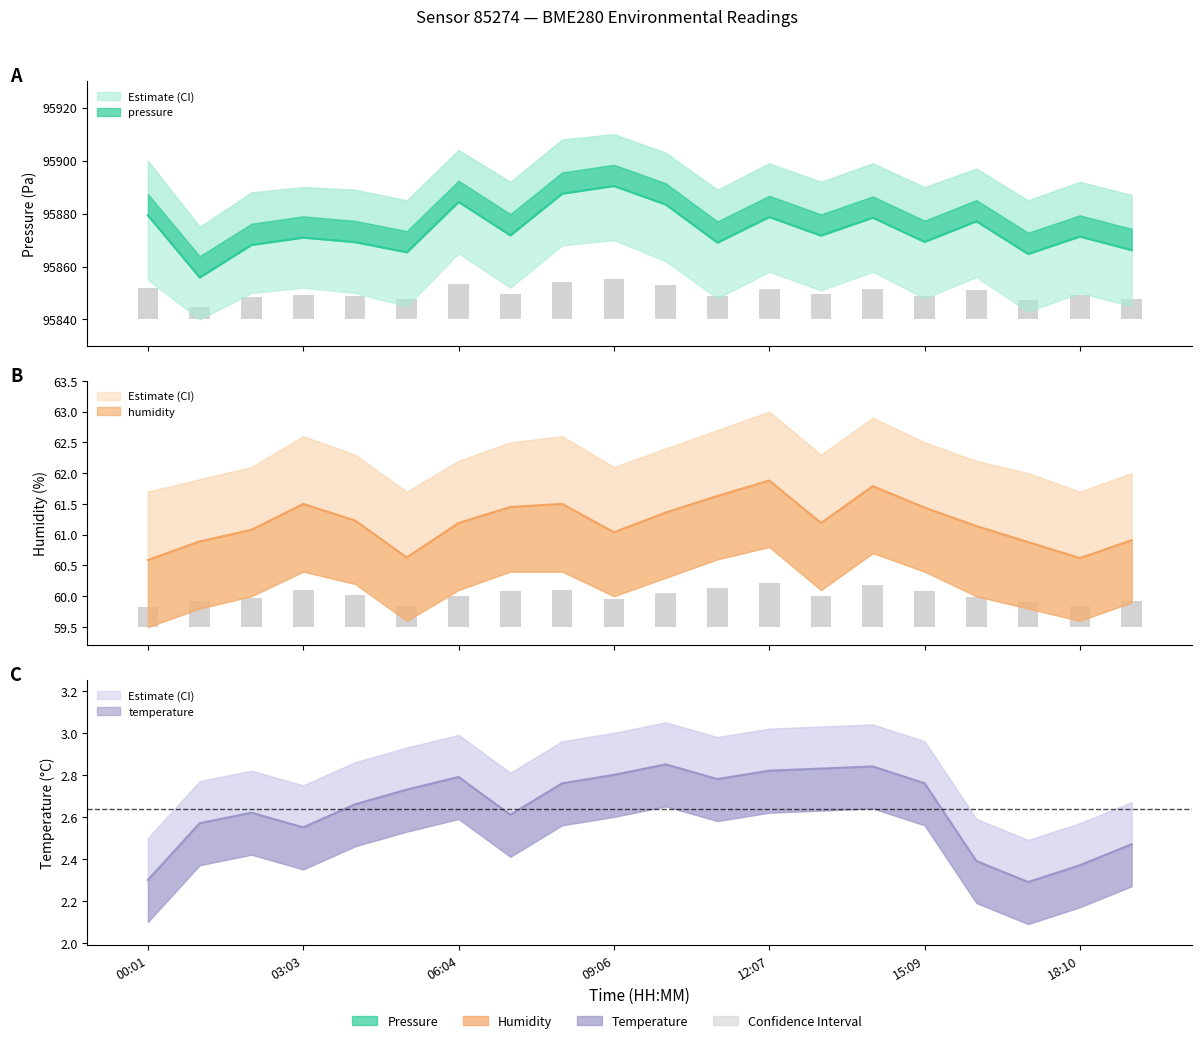

What is the minimum value shown in the chart?

2.3